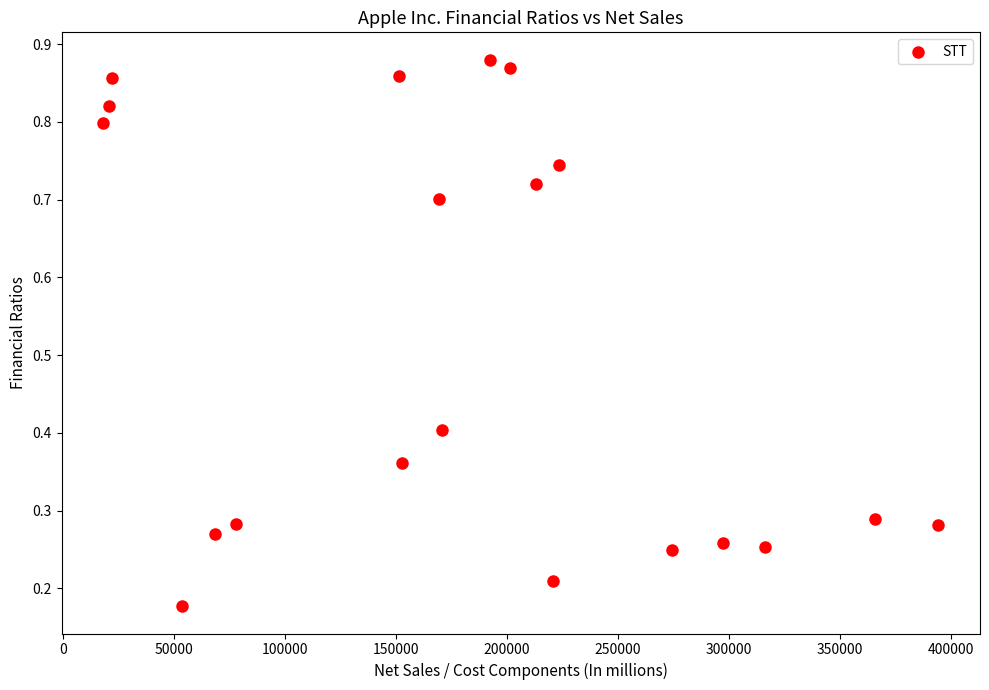

What is the range of X values (max minus min)?

376055.0